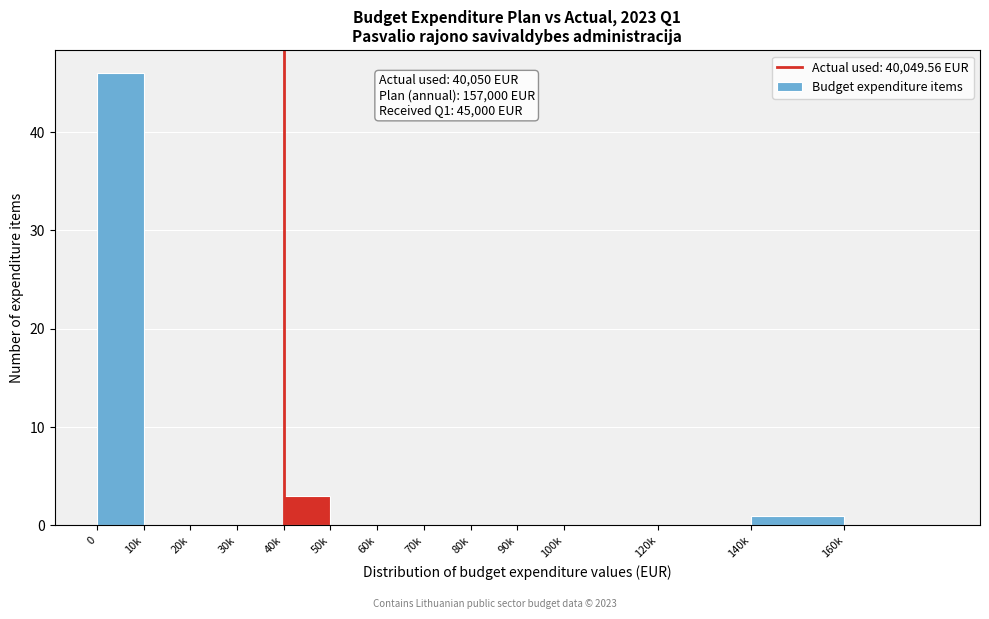

Reading right to left, list all the values displayed in this chart.

160k=0	140k=1	120k=0	100k=0	90k=0	80k=0	70k=0	60k=0	50k=0	40k=3	30k=0	20k=0	10k=0	0=46